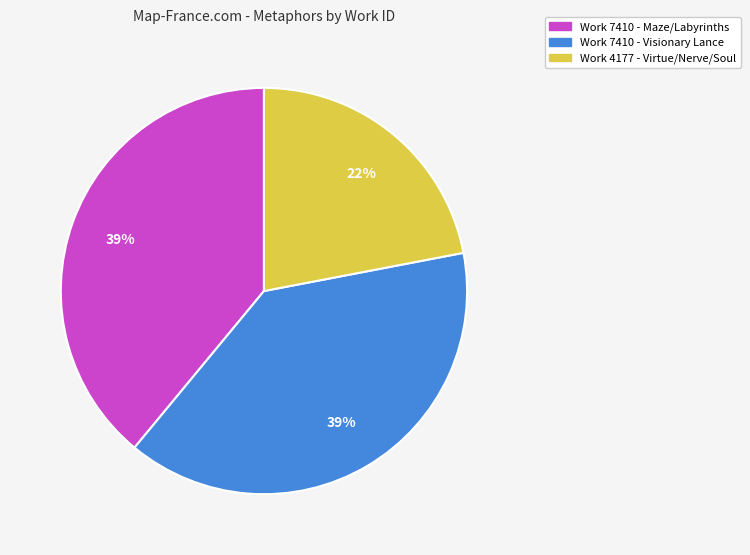

Which slice is the smallest?

Work 4177 - Virtue/Nerve/Soul